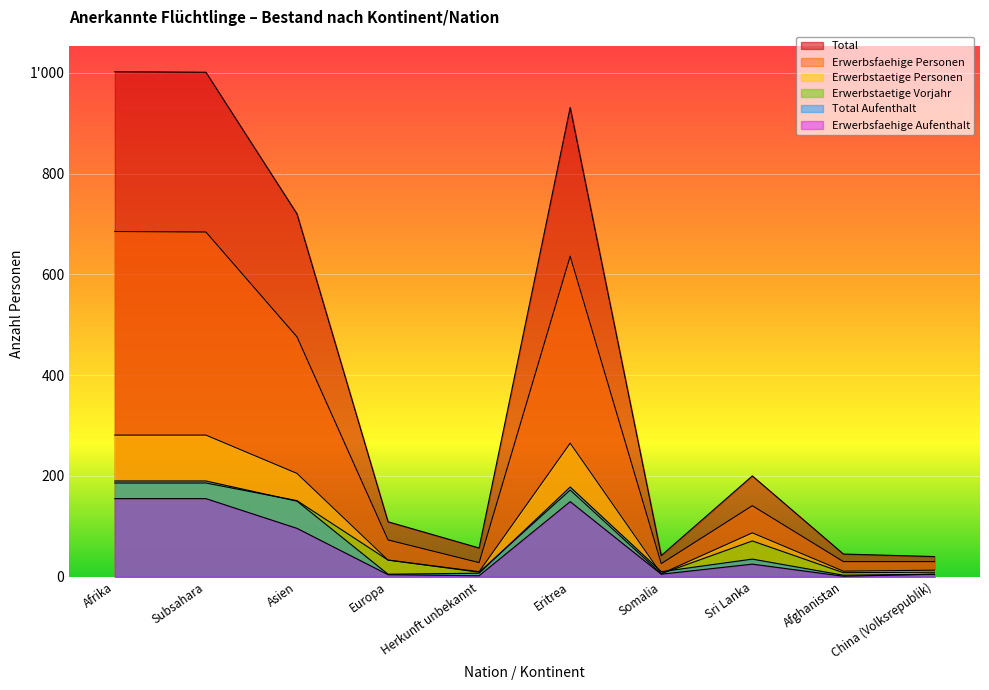

True or false: Erwerbsfaehige Personen has more than 0 interior local peaks.

True